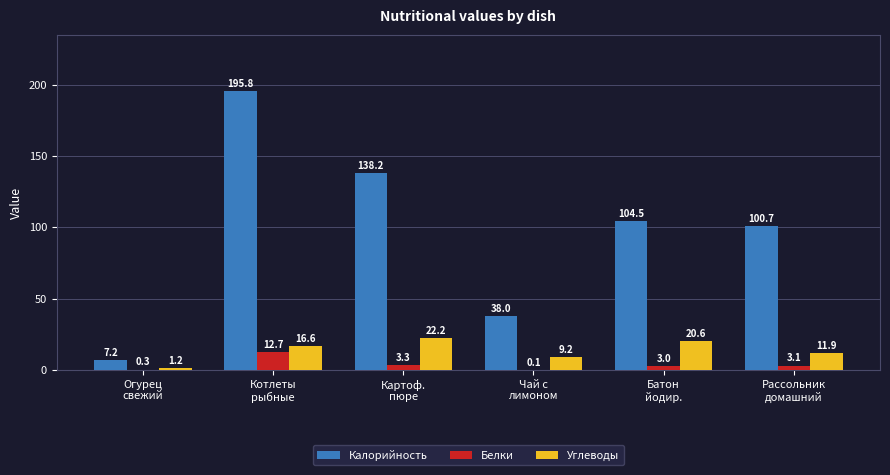

The value of Калорийность at Рассольник
домашний is 100.7. True or false?

True